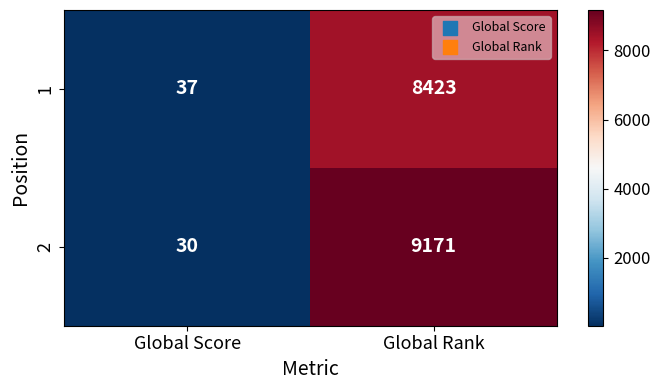

Reading left to right, extract all data points from this chart.

1: 37	8423
2: 30	9171